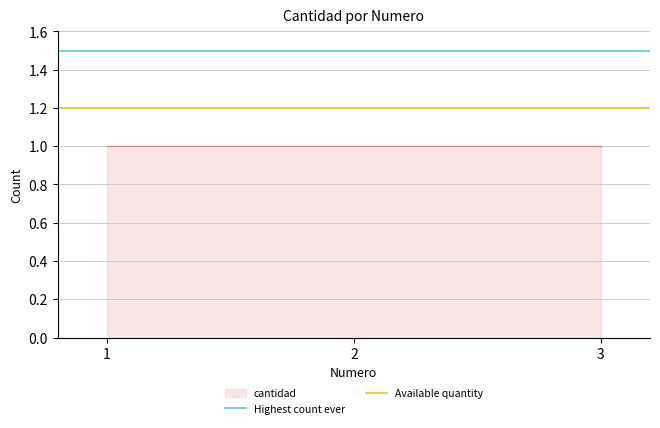

What is the value of the Highest count ever point at the 2nd from the left?

1.5